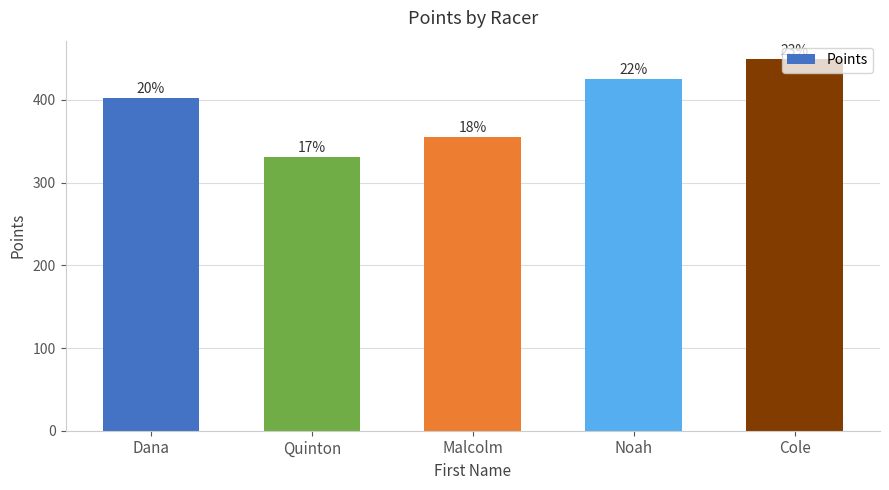

True or false: the data shows 119.7 at Malcolm.

False